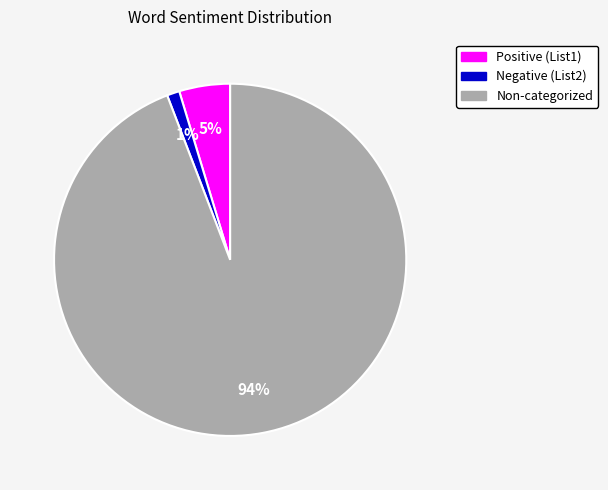

Count the number of slices in the pie.

3